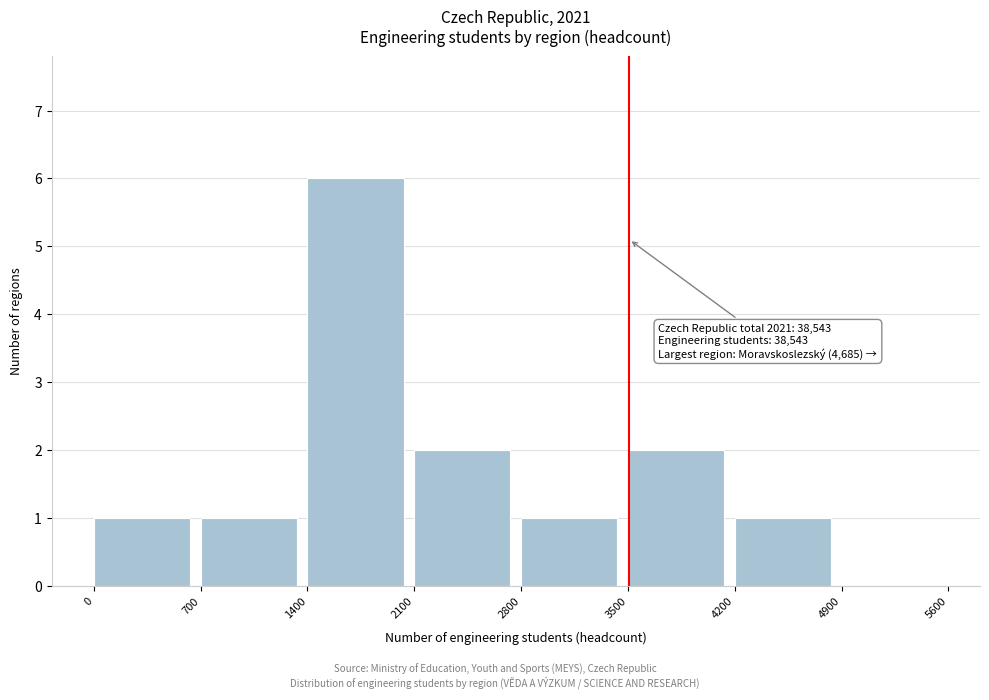

Over which range of the x-axis is the bar tallest?

1400 to 2100